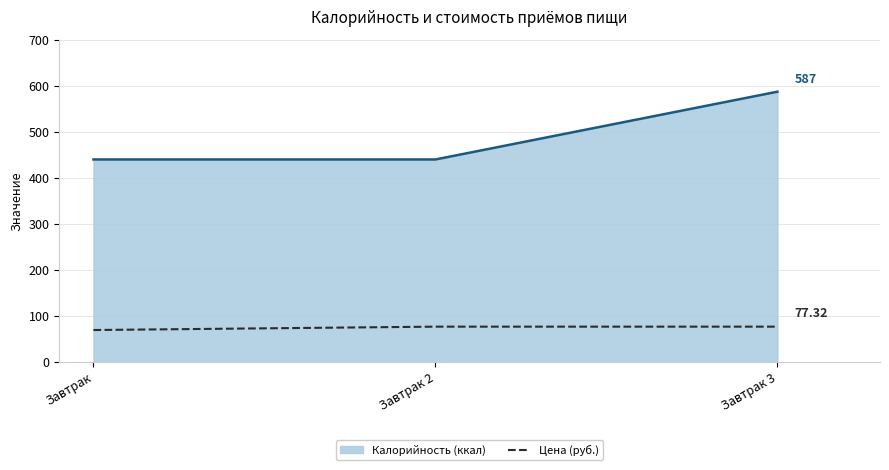

Rank the series at Завтрак 3 from lowest to highest value.

Цена (руб.), Калорийность (ккал)